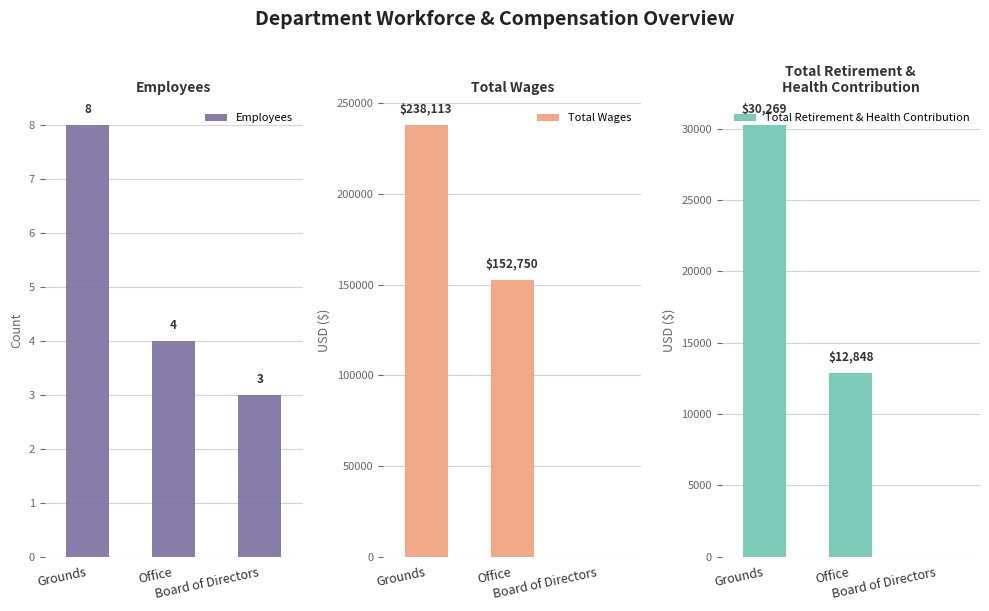

How many groups of bars are there?

3